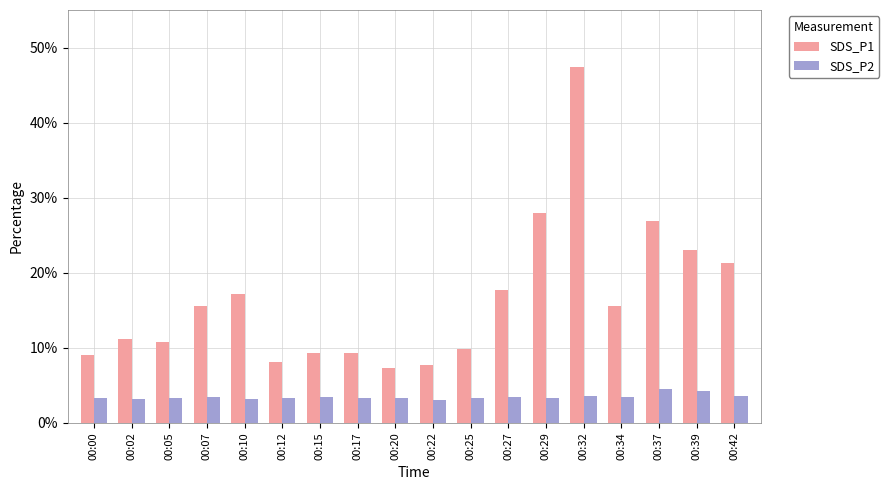

Which series has the widest spread of values?

SDS_P1